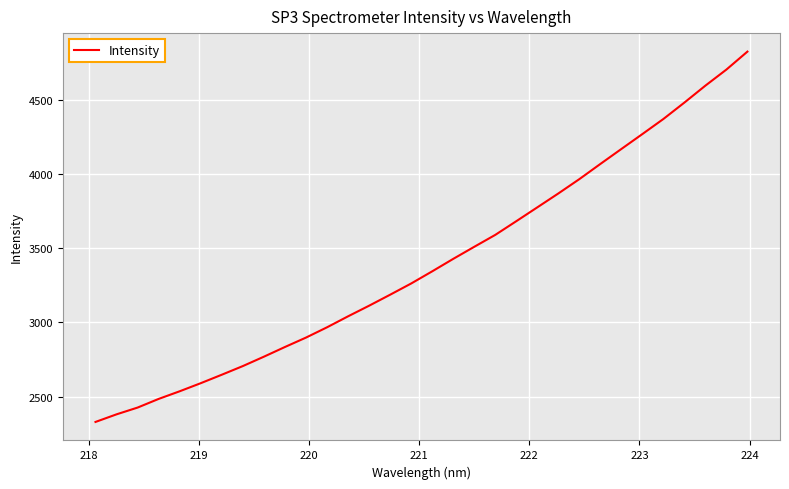

What is the smallest value displayed?

2329.9